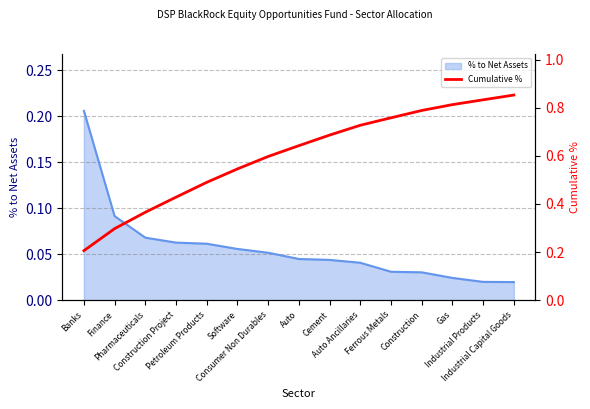

The % to Net Assets (line) series shows 0.0 at Industrial Products. True or false?

True